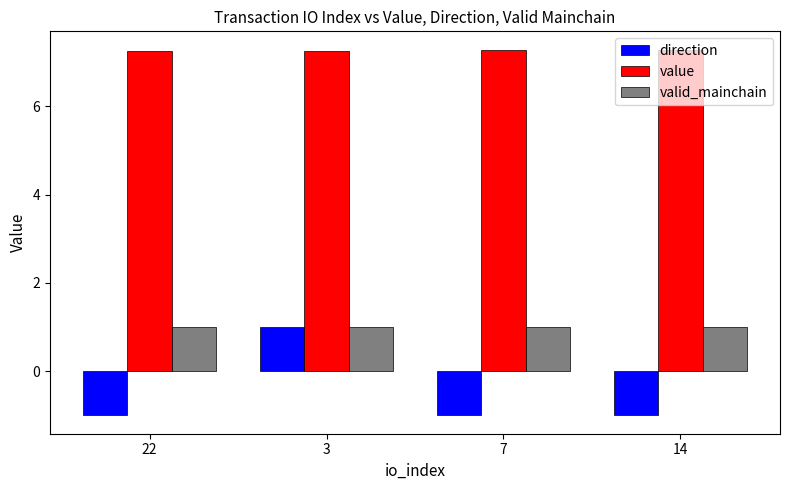

What is the maximum value shown in the chart?

7.3